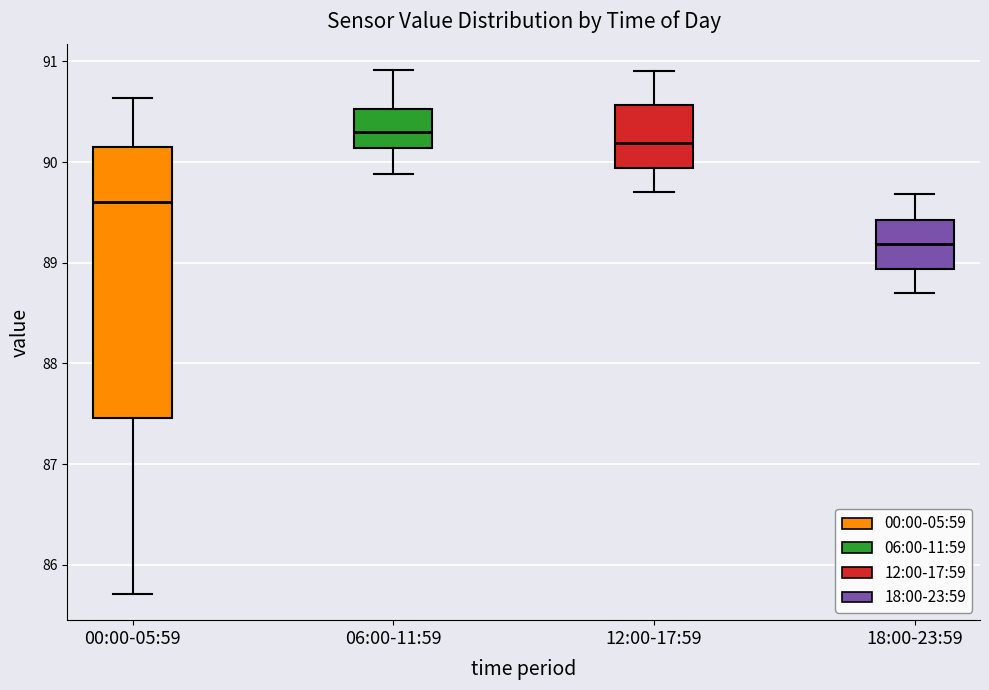

Comparing the boxes themselves (not the whiskers), which one is the tallest?

00:00-05:59